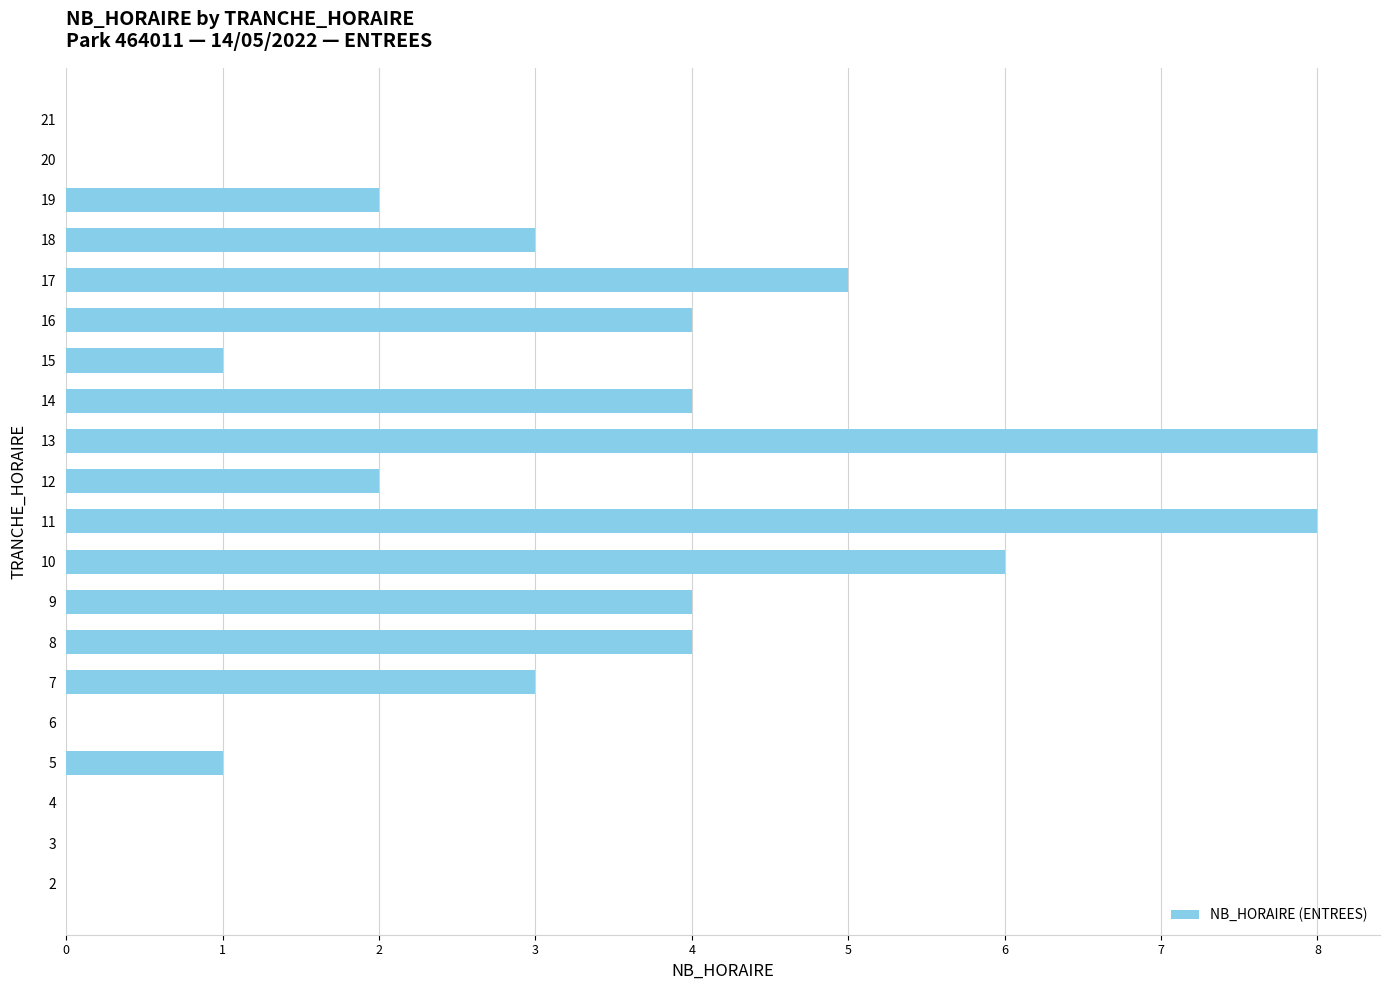

Reading bottom to top, what are all the values shown in this chart?

2=0	3=0	4=0	5=1	6=0	7=3	8=4	9=4	10=6	11=8	12=2	13=8	14=4	15=1	16=4	17=5	18=3	19=2	20=0	21=0